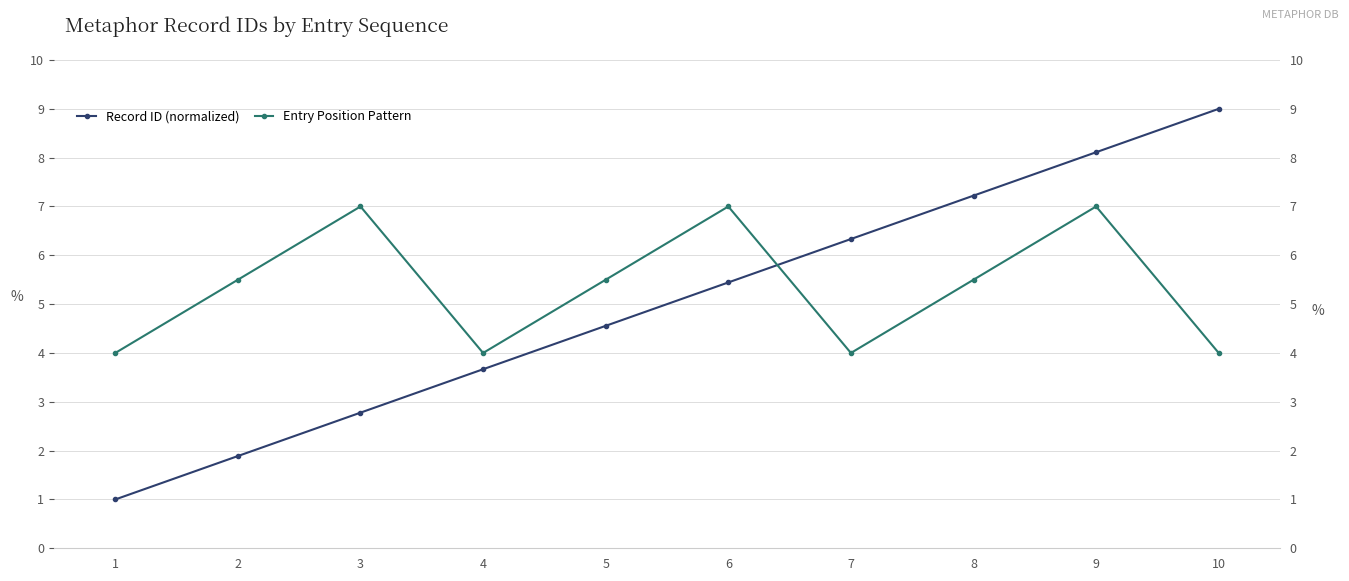

Between 1 and 10, which series saw the biggest shift?

Record ID (normalized)